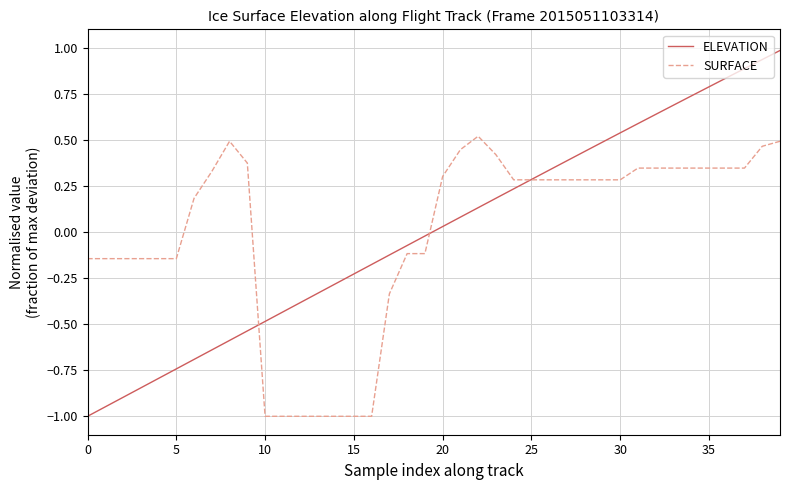

Which series has the largest range (max minus min)?

ELEVATION